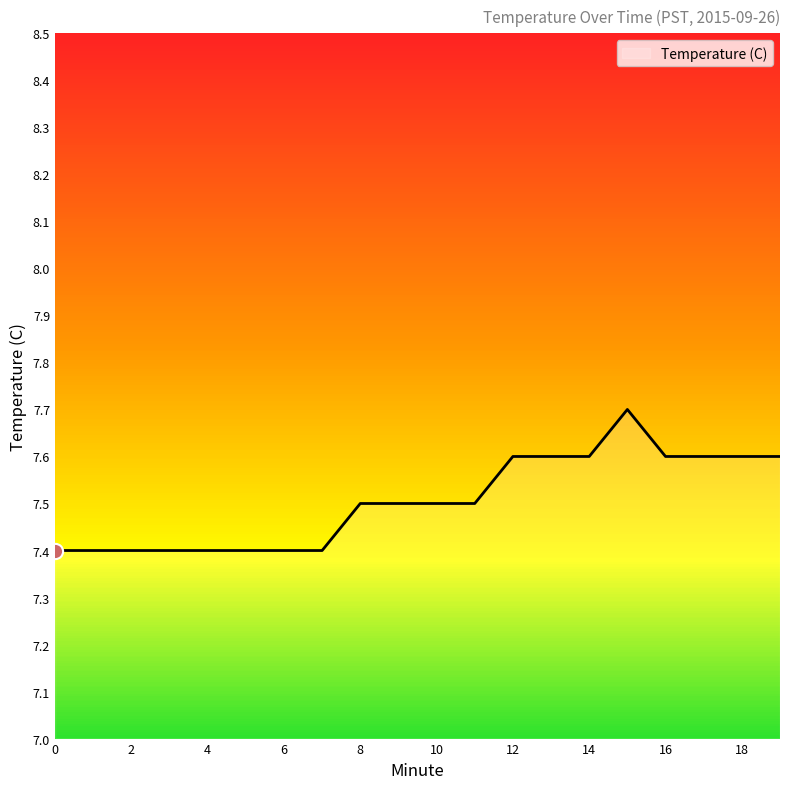

What is the minimum value shown in the chart?

7.4